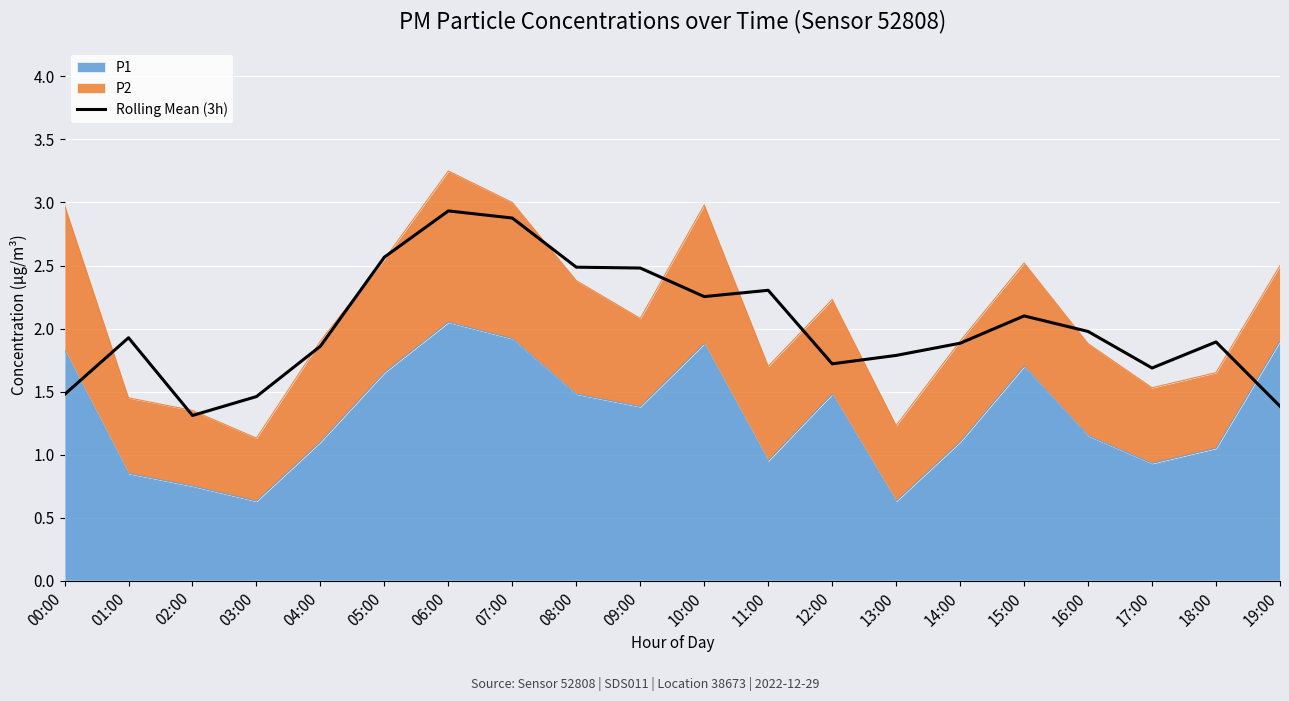

Does the chart display data point markers on the line(s)?

No